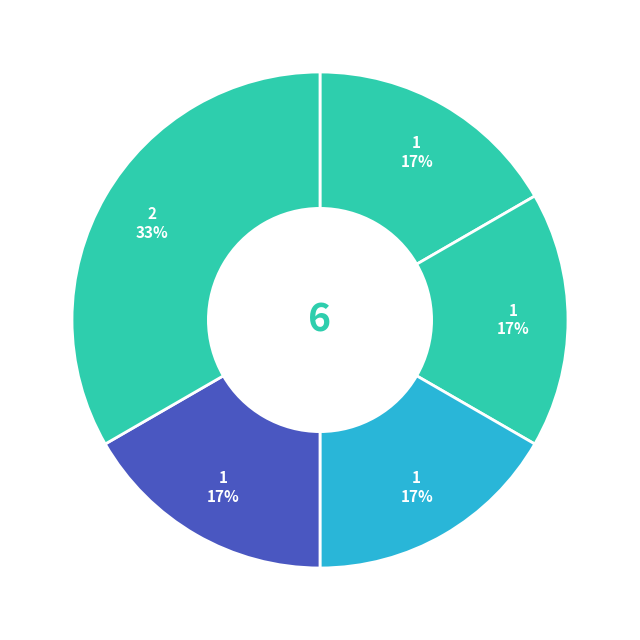

Count the number of slices in the pie.

5